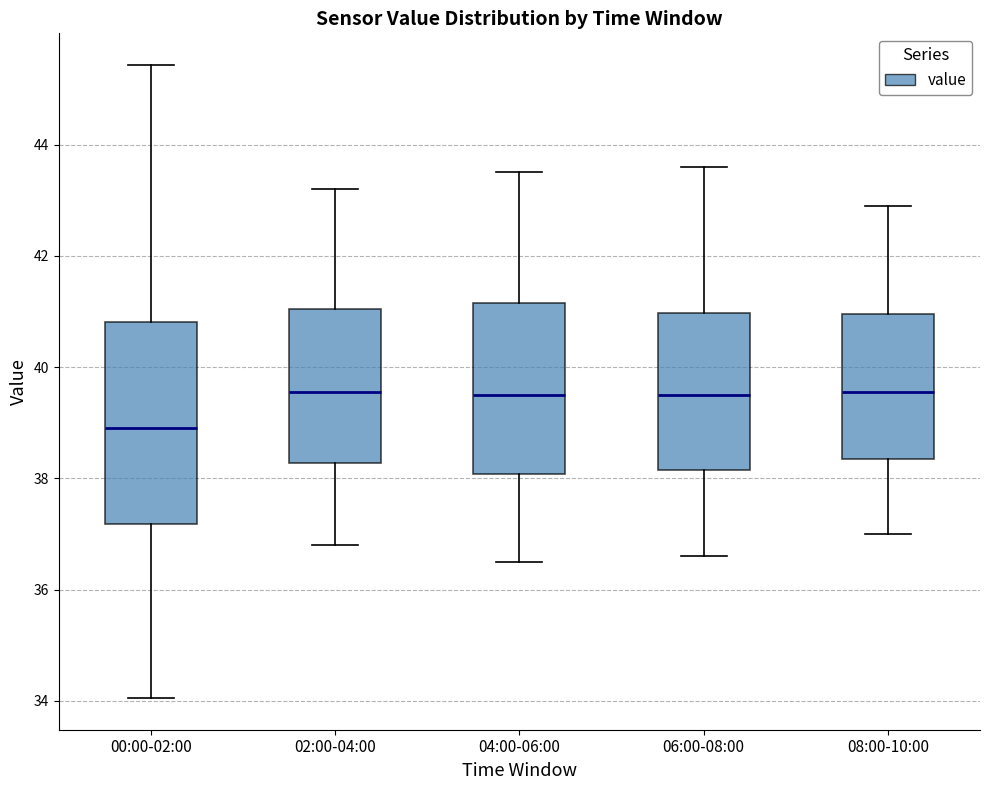

Where is the lower edge of the box for 04:00-06:00 on the y-axis? The values are not printed on the chart, so give them approximately, as read against the axis.

38.0